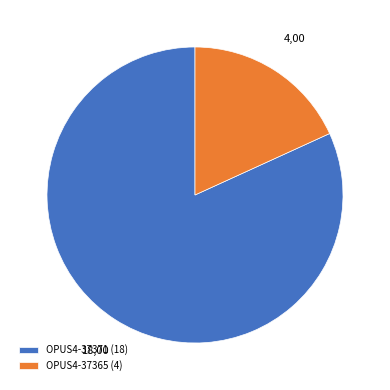

Which category has the biggest portion of the pie?

OPUS4-37371